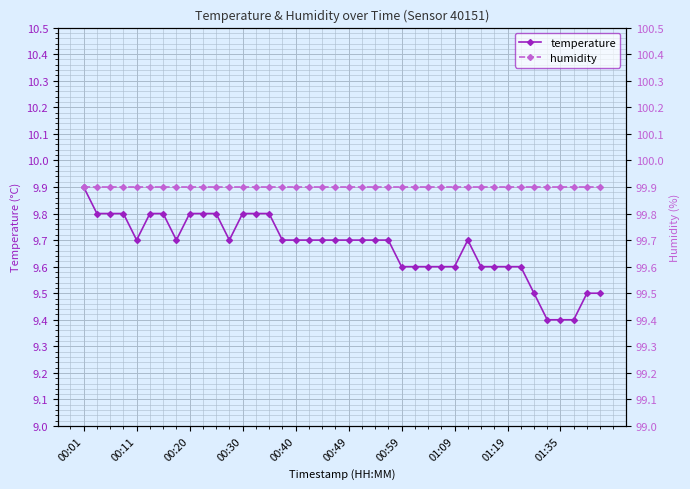

What position from the right is 00:59?

16